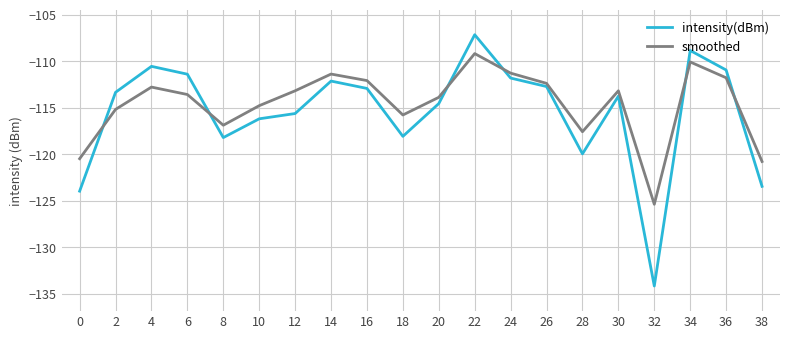

Where do intensity(dBm) and smoothed first cross each other?

0 and 2